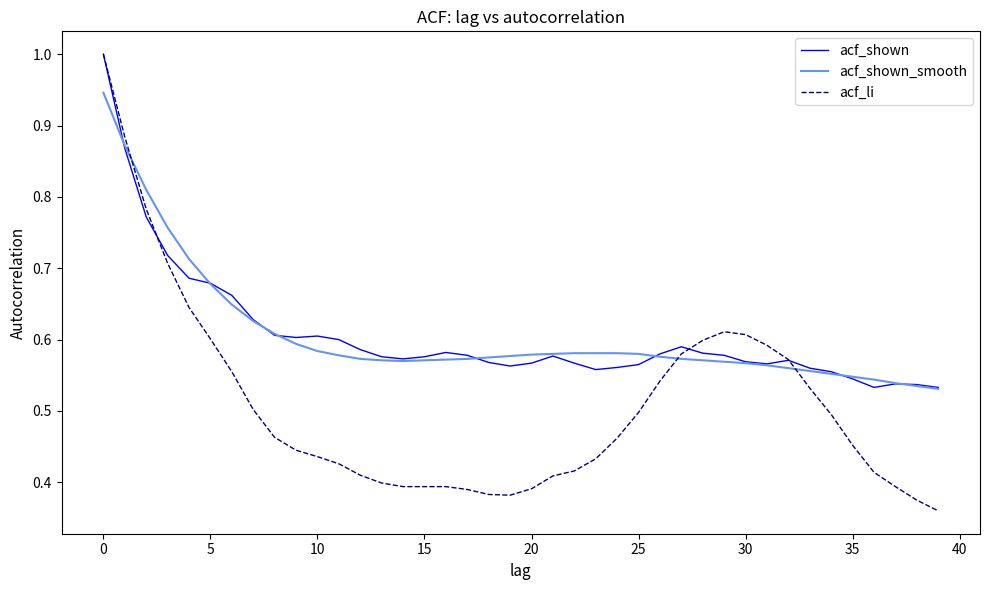

Which series has the largest range (max minus min)?

acf_li